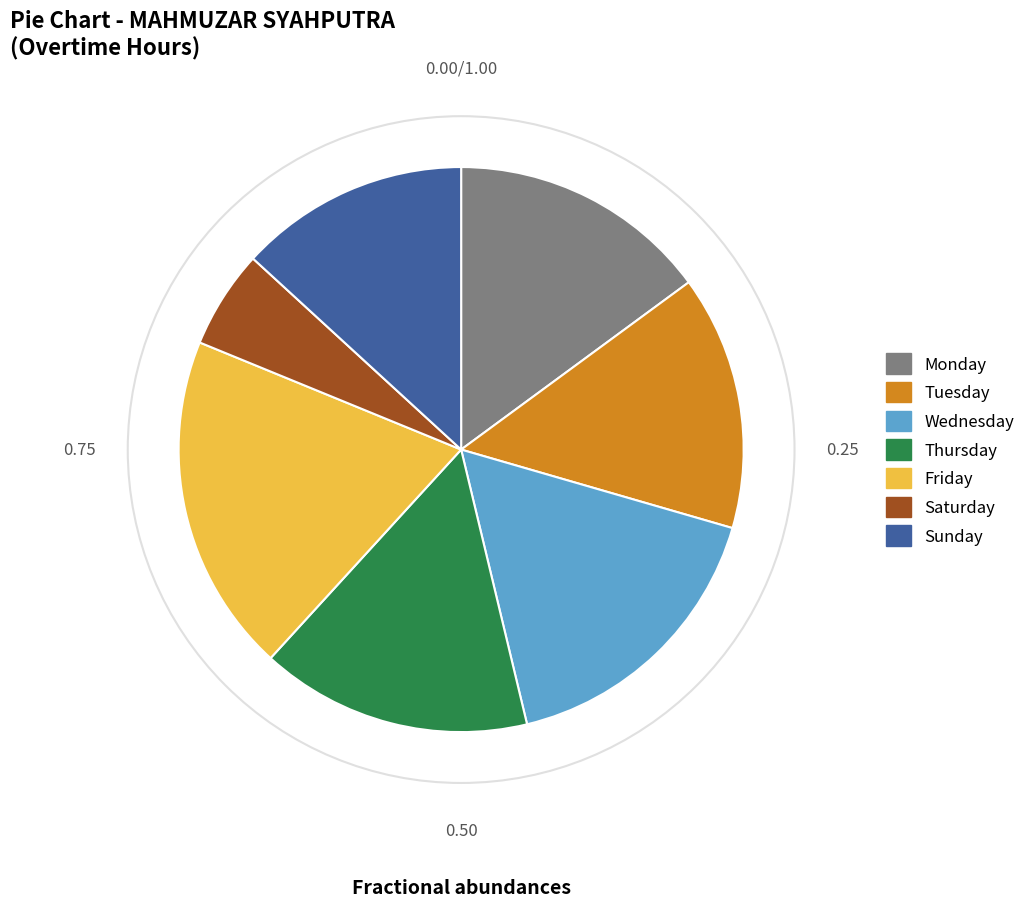

Does any single category account for the majority?

No